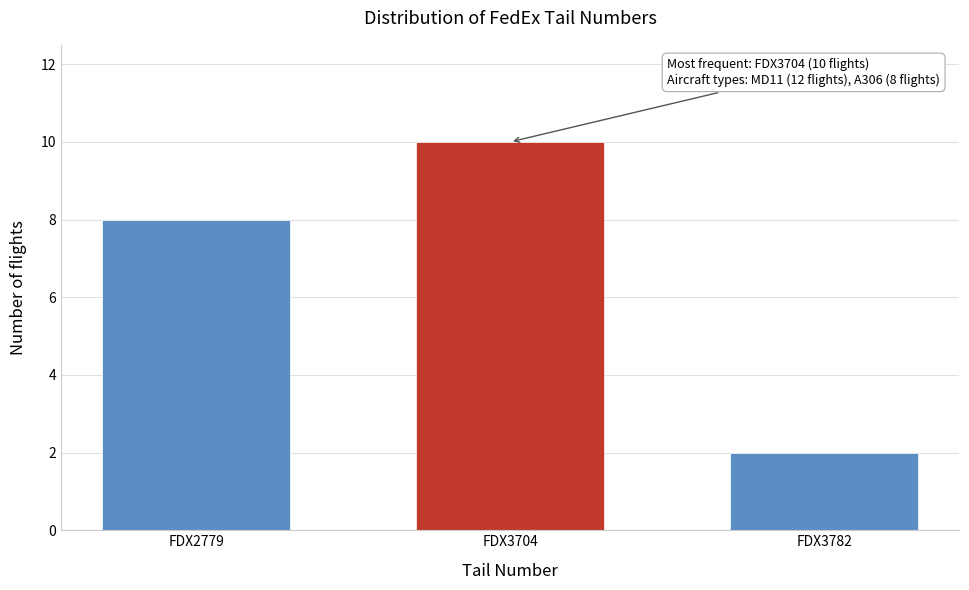

Reading left to right, what are all the values shown in this chart?

FDX2779=8	FDX3704=10	FDX3782=2